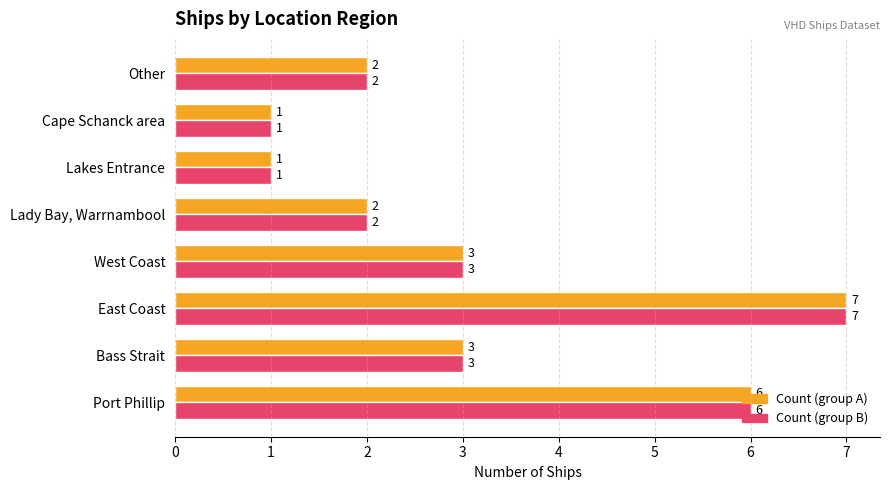

Which label corresponds to the largest value in the chart?

East Coast